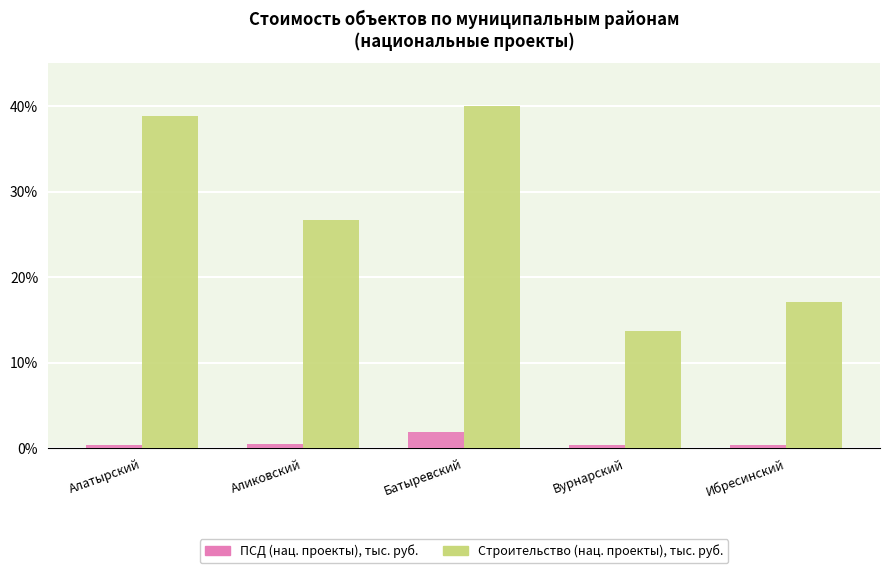

Count the number of data series in this chart.

2